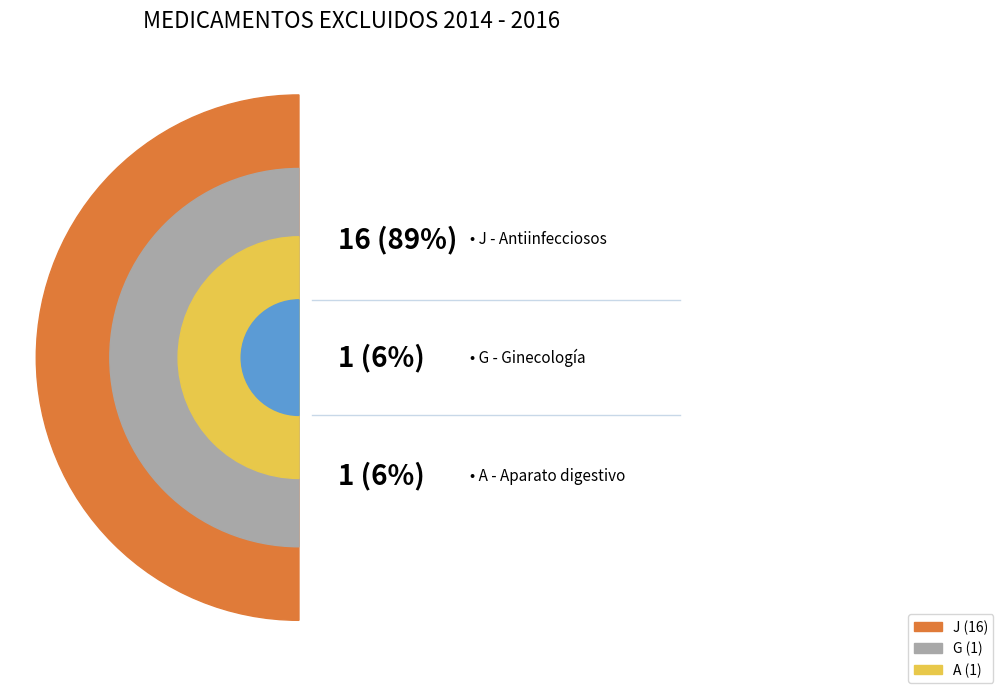

What is the largest slice in the pie chart?

J